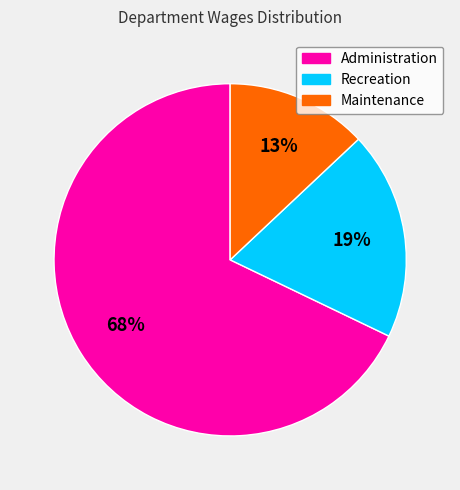

Which has a higher value, Administration or Recreation?

Administration